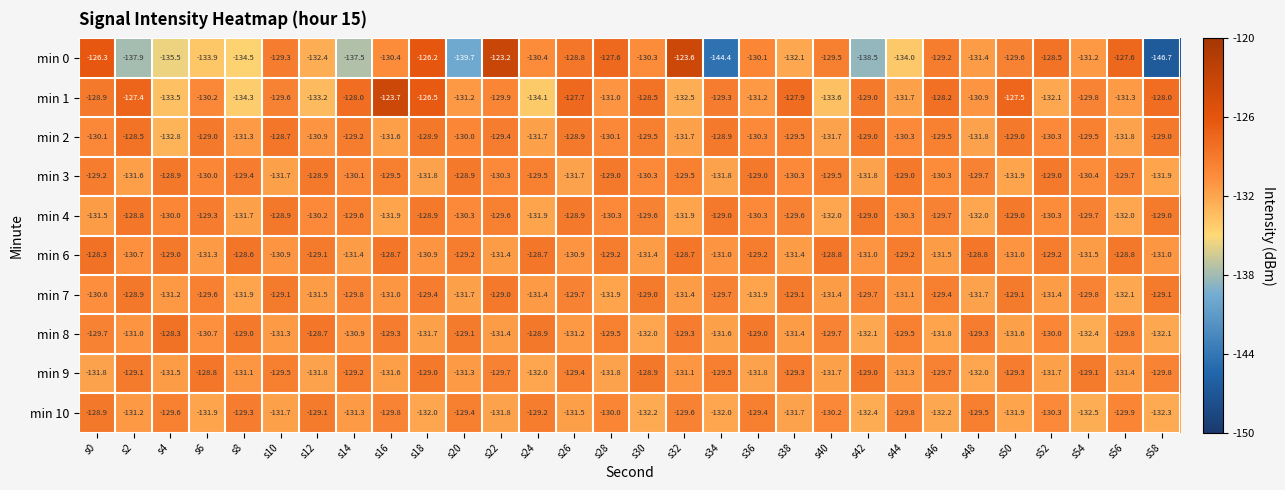

Read the min 8 value at s0.

-129.7